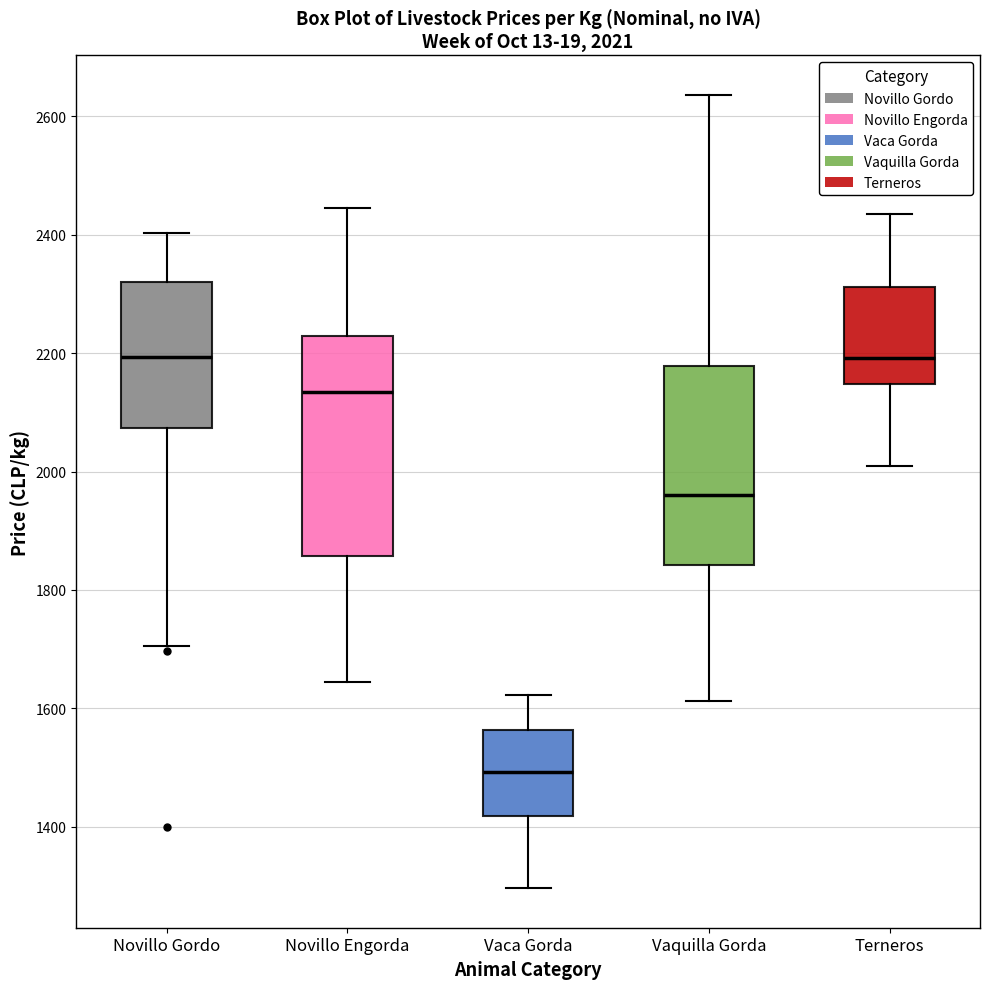

Comparing the boxes themselves (not the whiskers), which one is the tallest?

Novillo Engorda